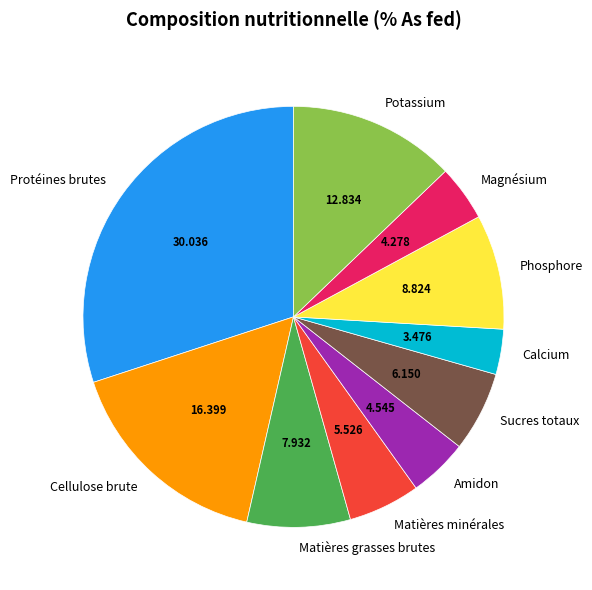

Count the number of slices in the pie.

10